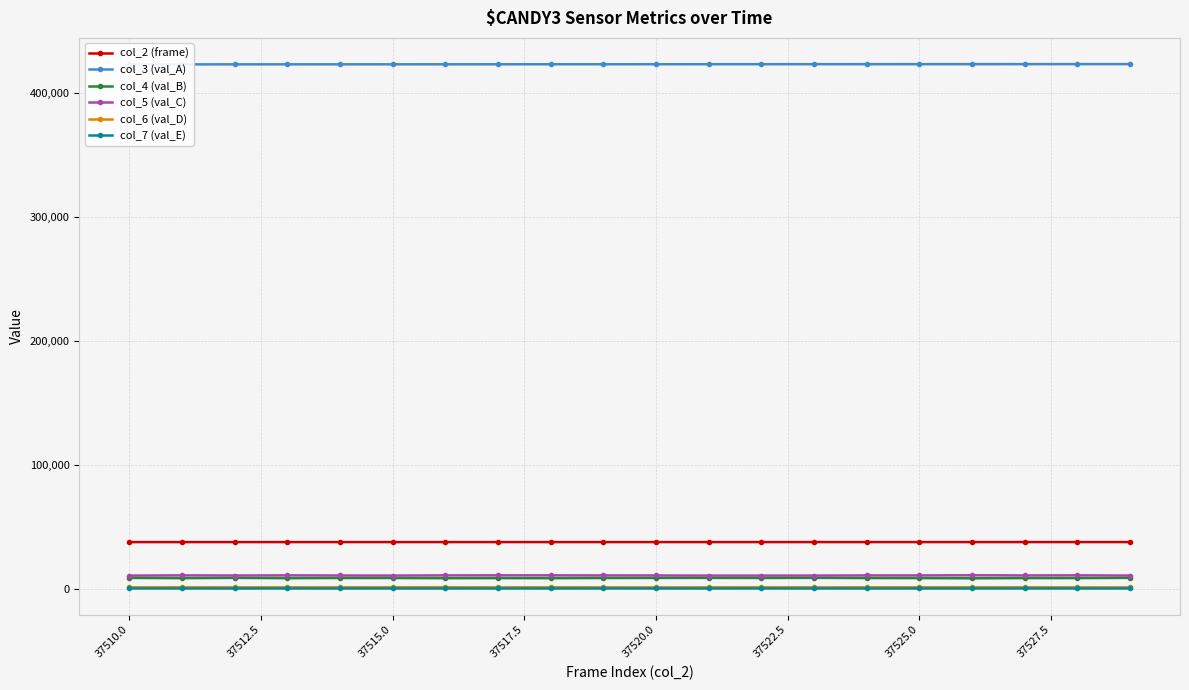

True or false: col_6 (val_D) and col_2 (frame) intersect in this chart.

False